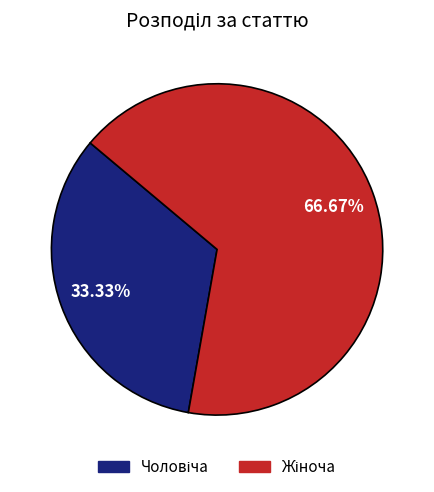

Is there any slice that represents more than half of the pie?

Yes